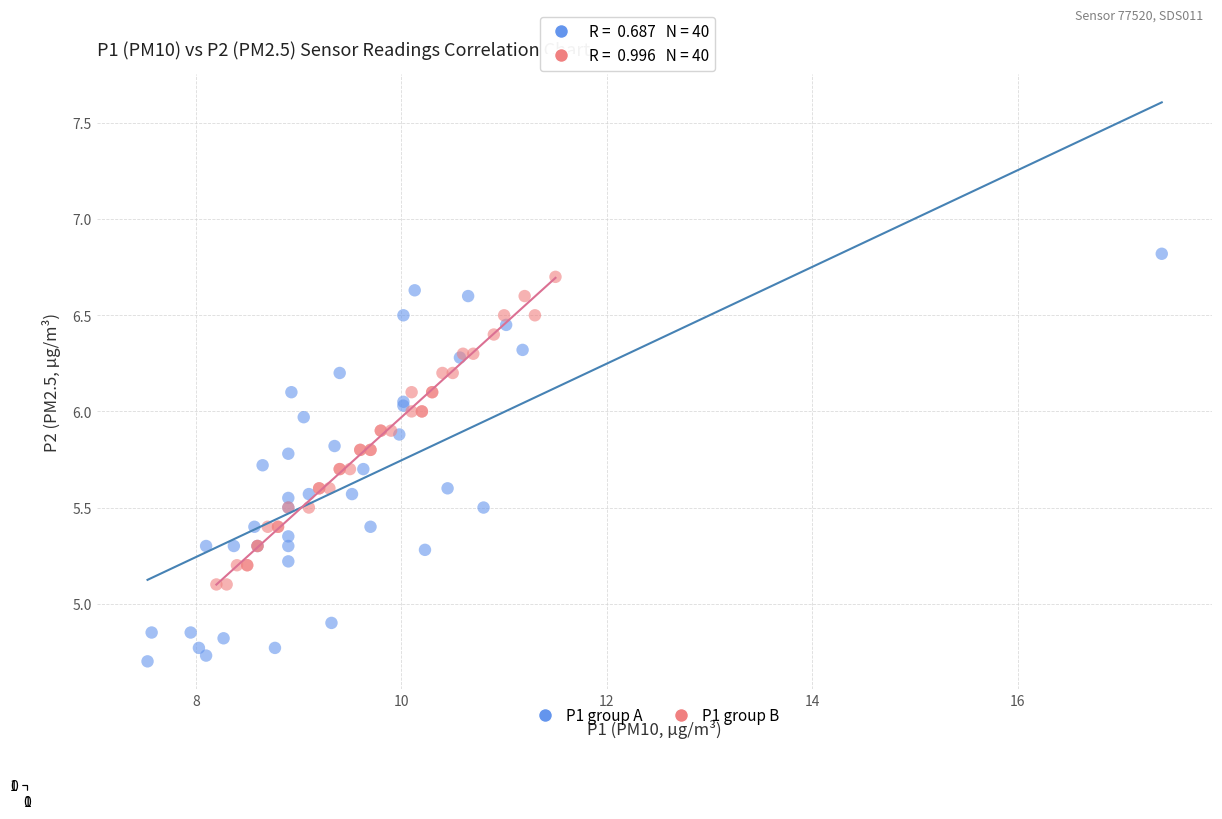

Which series has the widest spread of Y values?

P1 group A